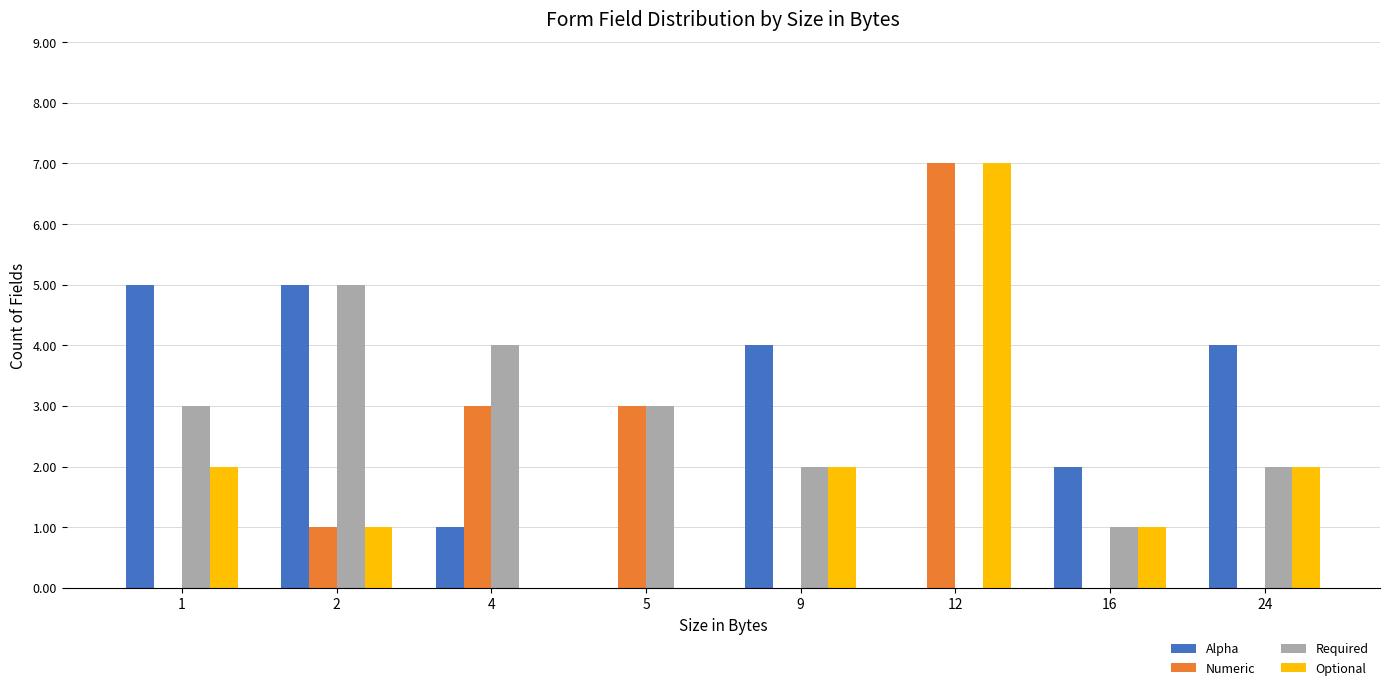

Does the chart contain stacked bars?

No